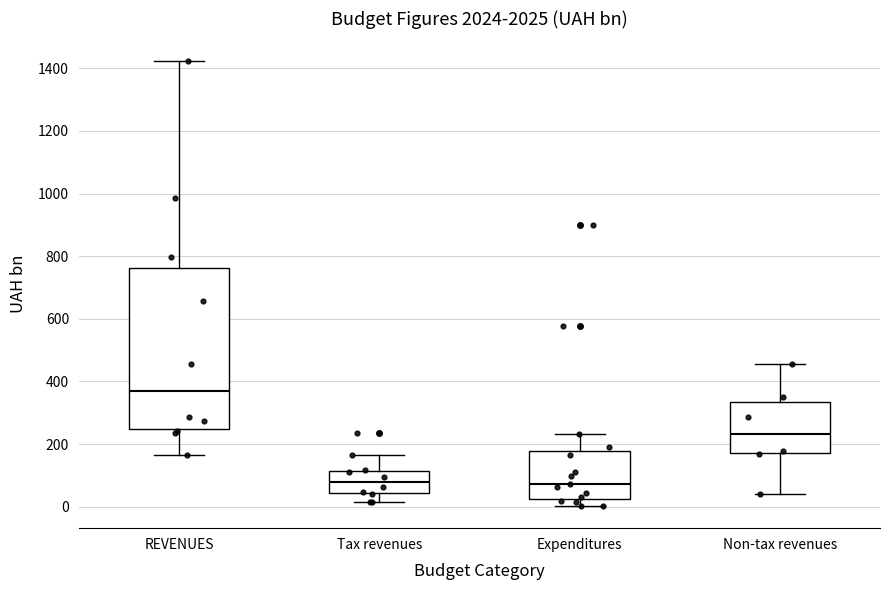

Which box is the tallest, from its lower edge to its upper edge?

REVENUES